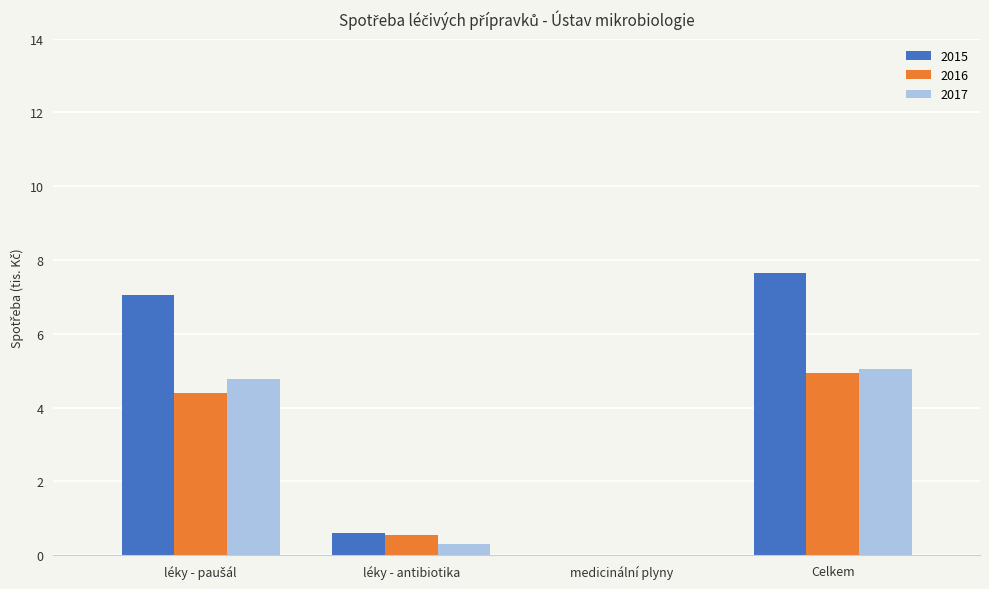

The value of 2017 at Celkem is 5.1. True or false?

True